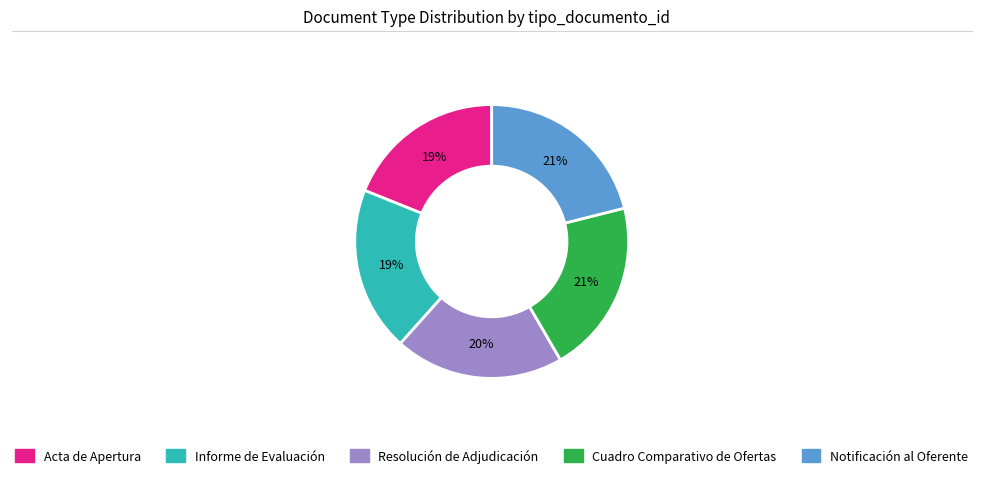

What percentage is the Resolución de Adjudicación slice, to the nearest percent?

20%